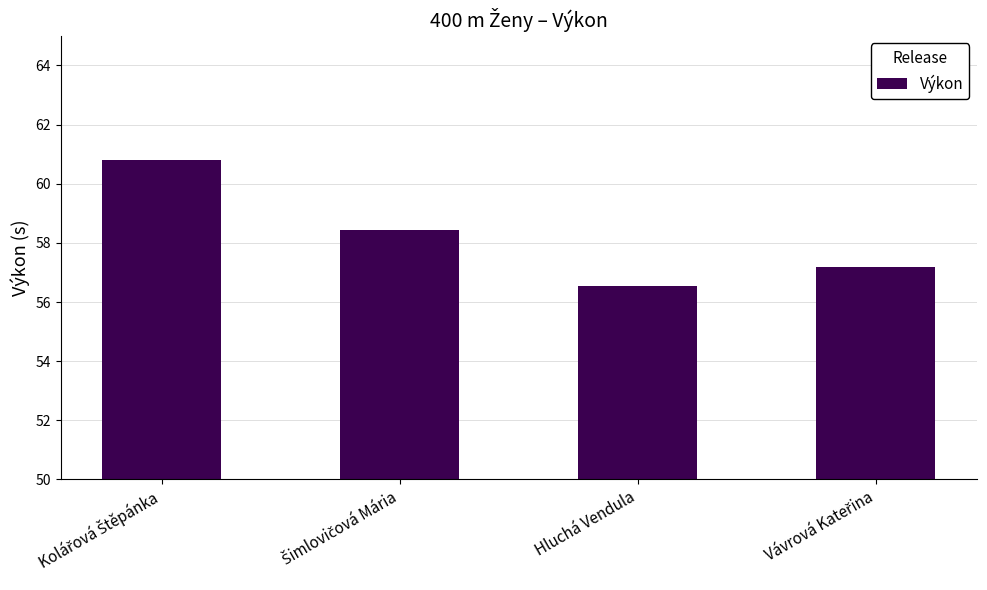

What is the value of the 3rd bar from the left?

56.5